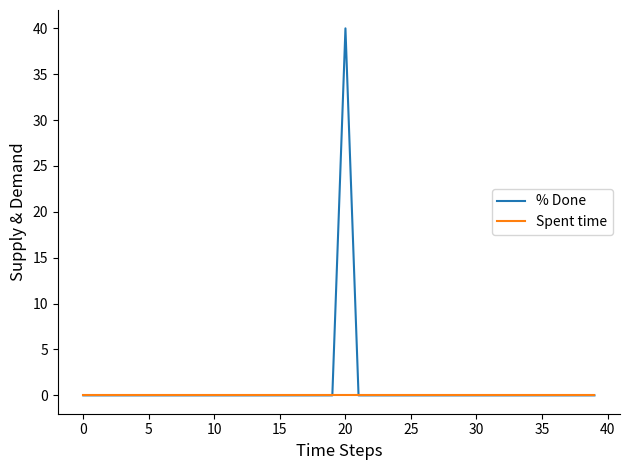

Rank the series by their maximum value, from highest to lowest.

% Done, Spent time